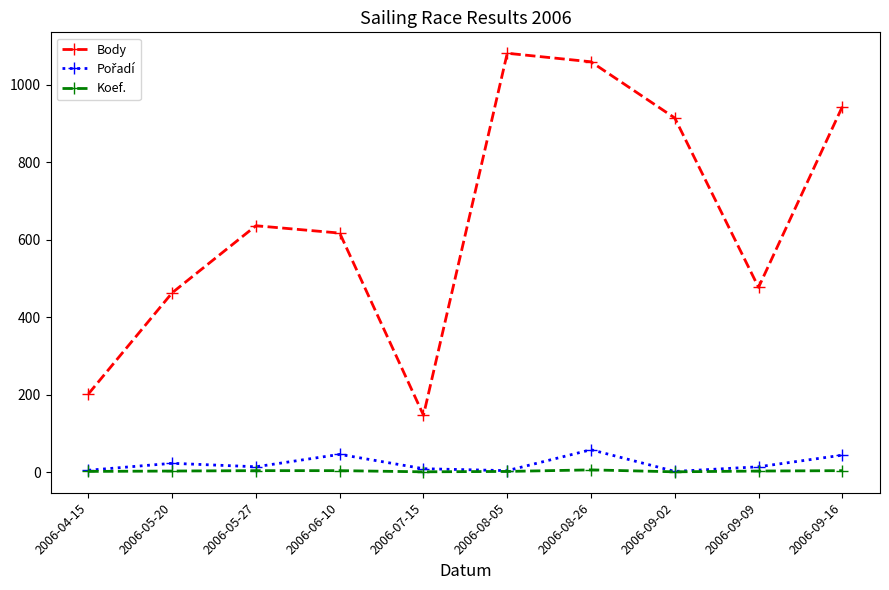

True or false: Koef. and Body cross at least once.

False